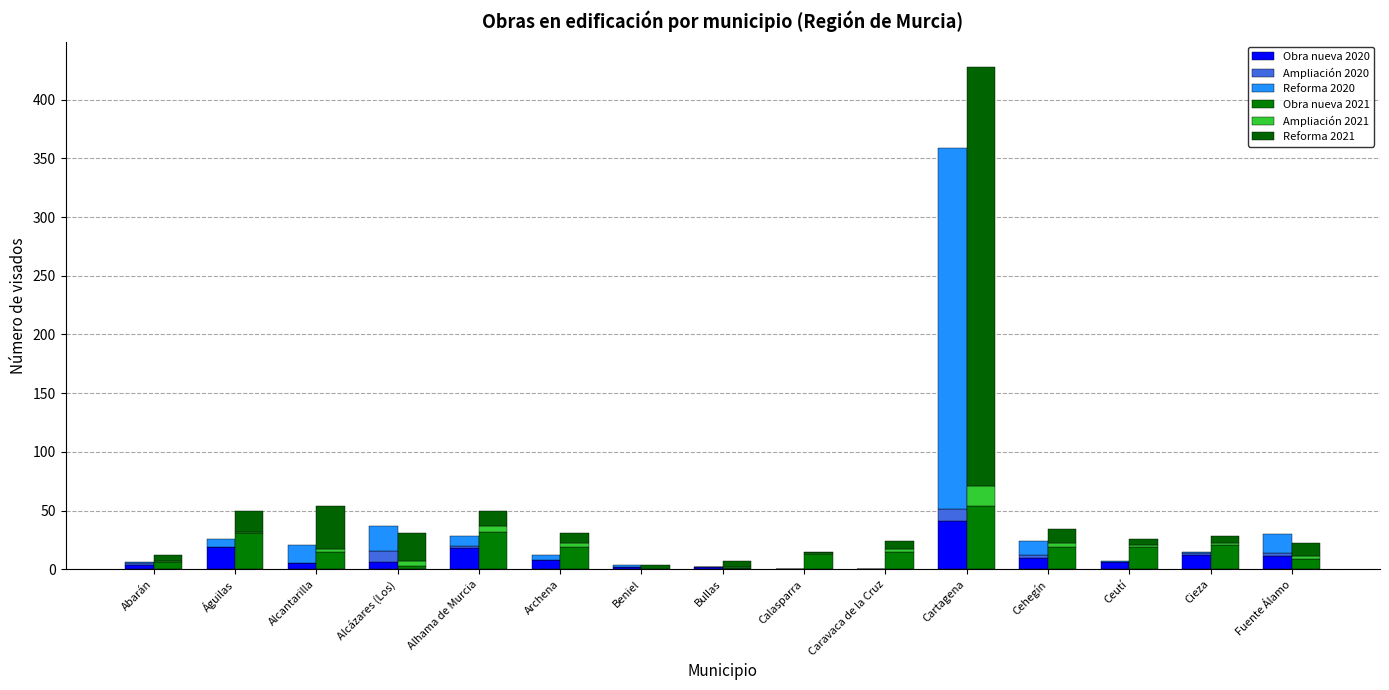

At Alcázares (Los), list the series in order from smallest to largest.

Obra nueva 2021, Ampliación 2021, Obra nueva 2020, Ampliación 2020, Reforma 2020, Reforma 2021